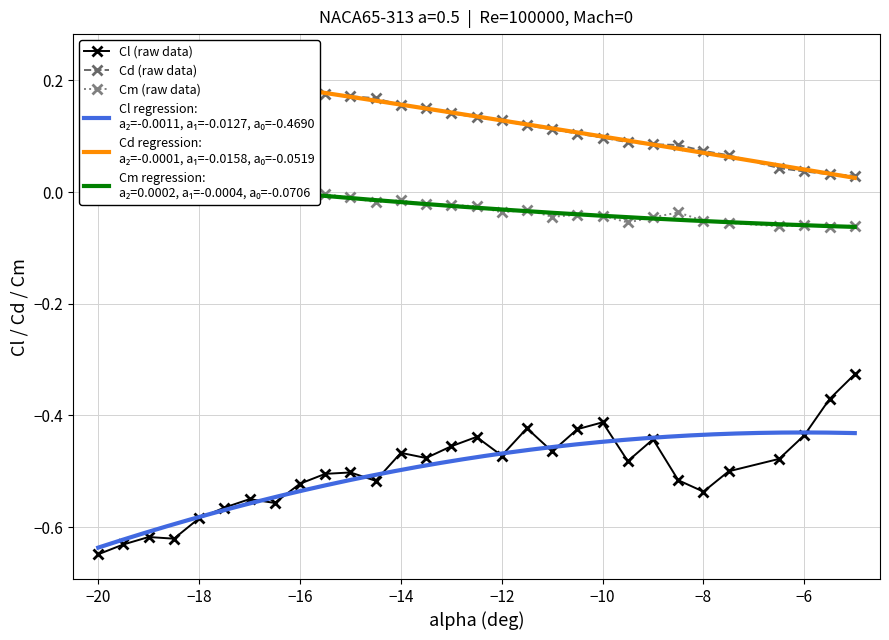

What is the difference between the maximum and minimum values in the Cm series?

0.1